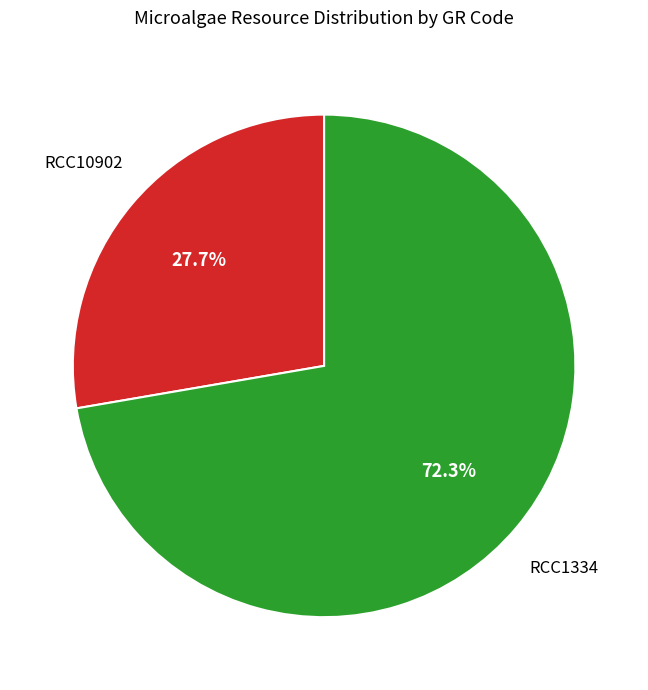

How many segments does this pie chart have?

2